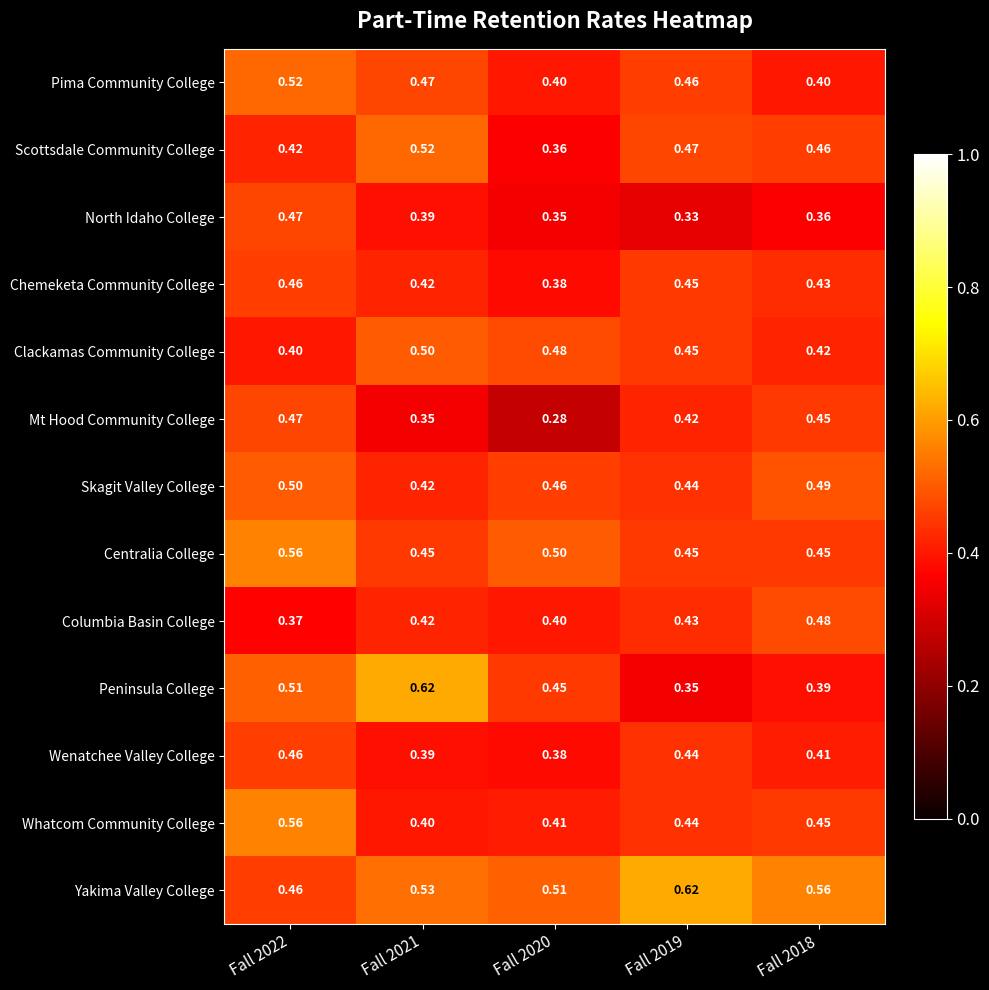

Which series has the largest total across all categories?

Yakima Valley College